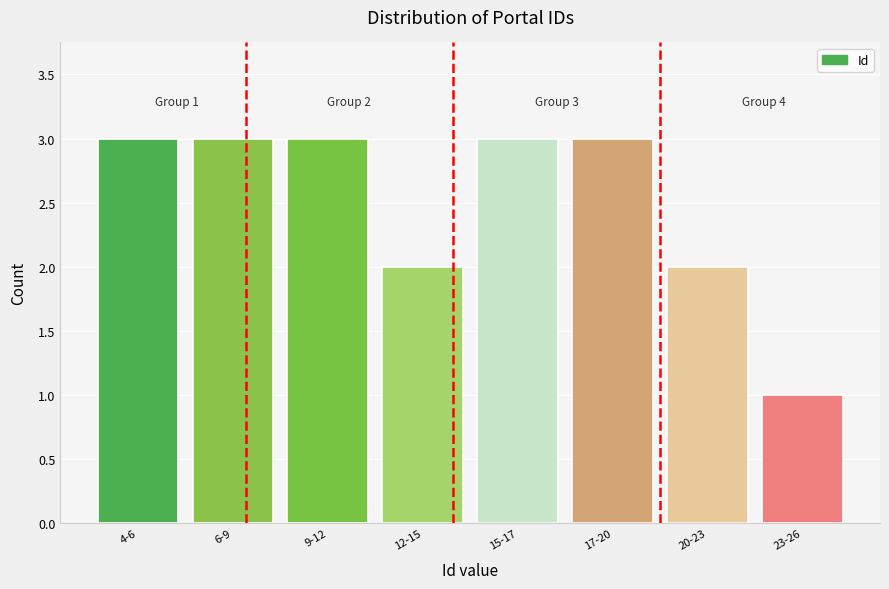

Reading right to left, list all the values displayed in this chart.

23-26=1	20-23=2	17-20=3	15-17=3	12-15=2	9-12=3	6-9=3	4-6=3